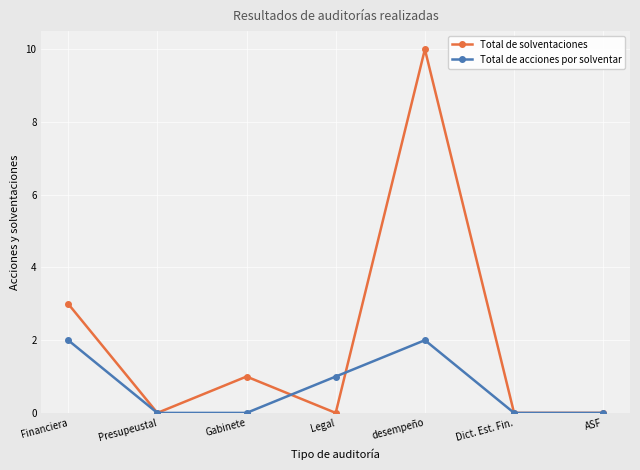

What is the sum of the Total de solventaciones values at ASF and desempeño?

10